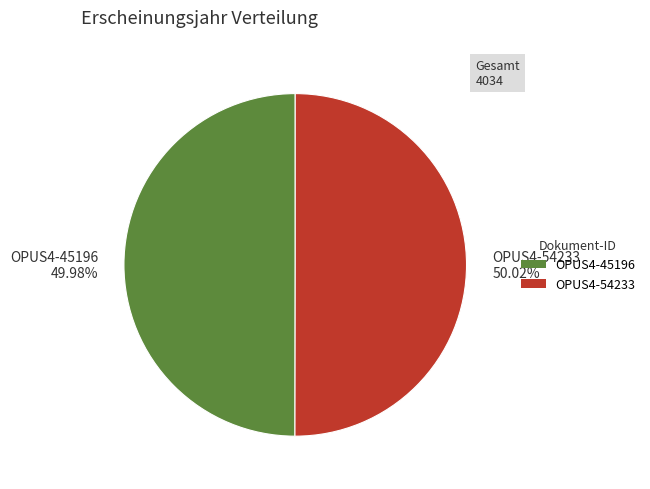

Is there any slice that represents more than half of the pie?

Yes